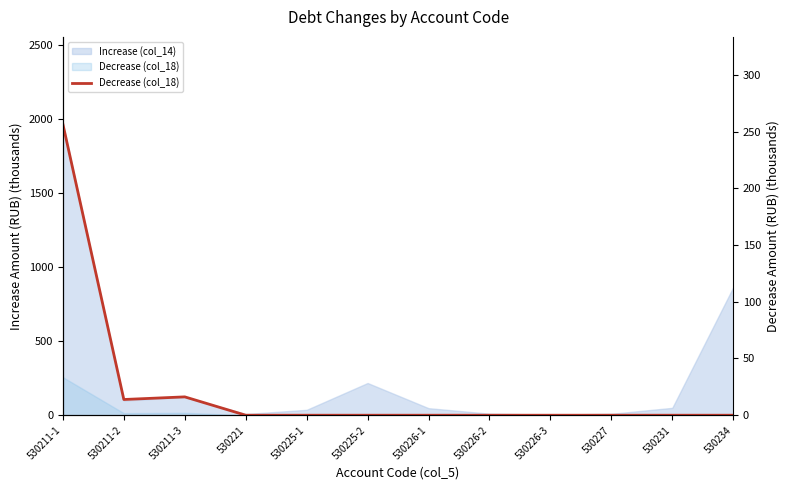

Does the chart display data point markers on the line(s)?

No